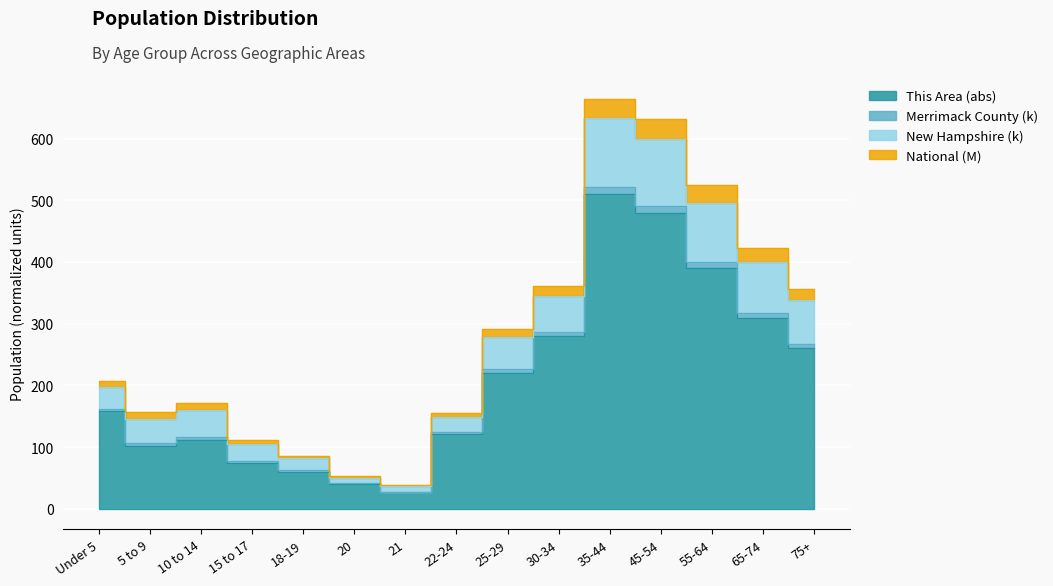

True or false: New Hampshire and National intersect in this chart.

False